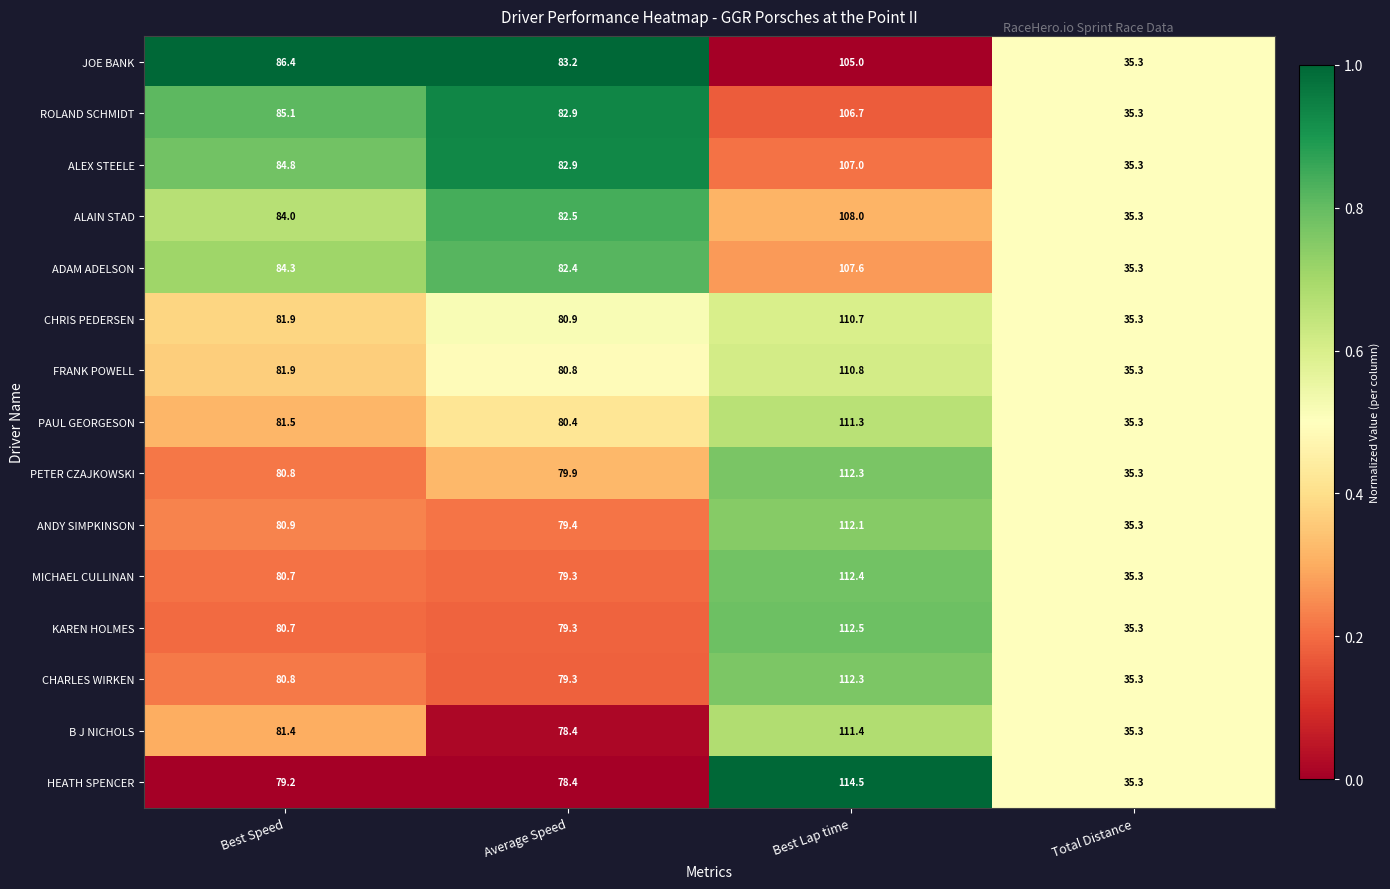

The value of FRANK POWELL at Total Distance is 35.3. True or false?

True